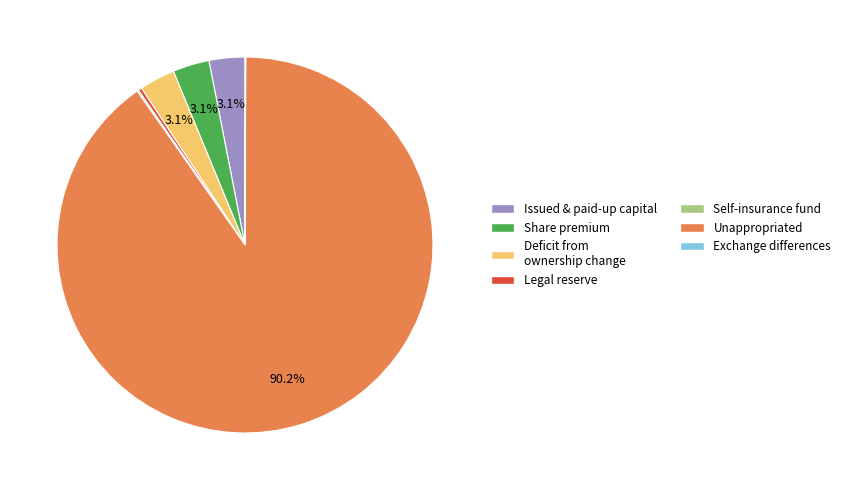

Is there any slice that represents more than half of the pie?

Yes